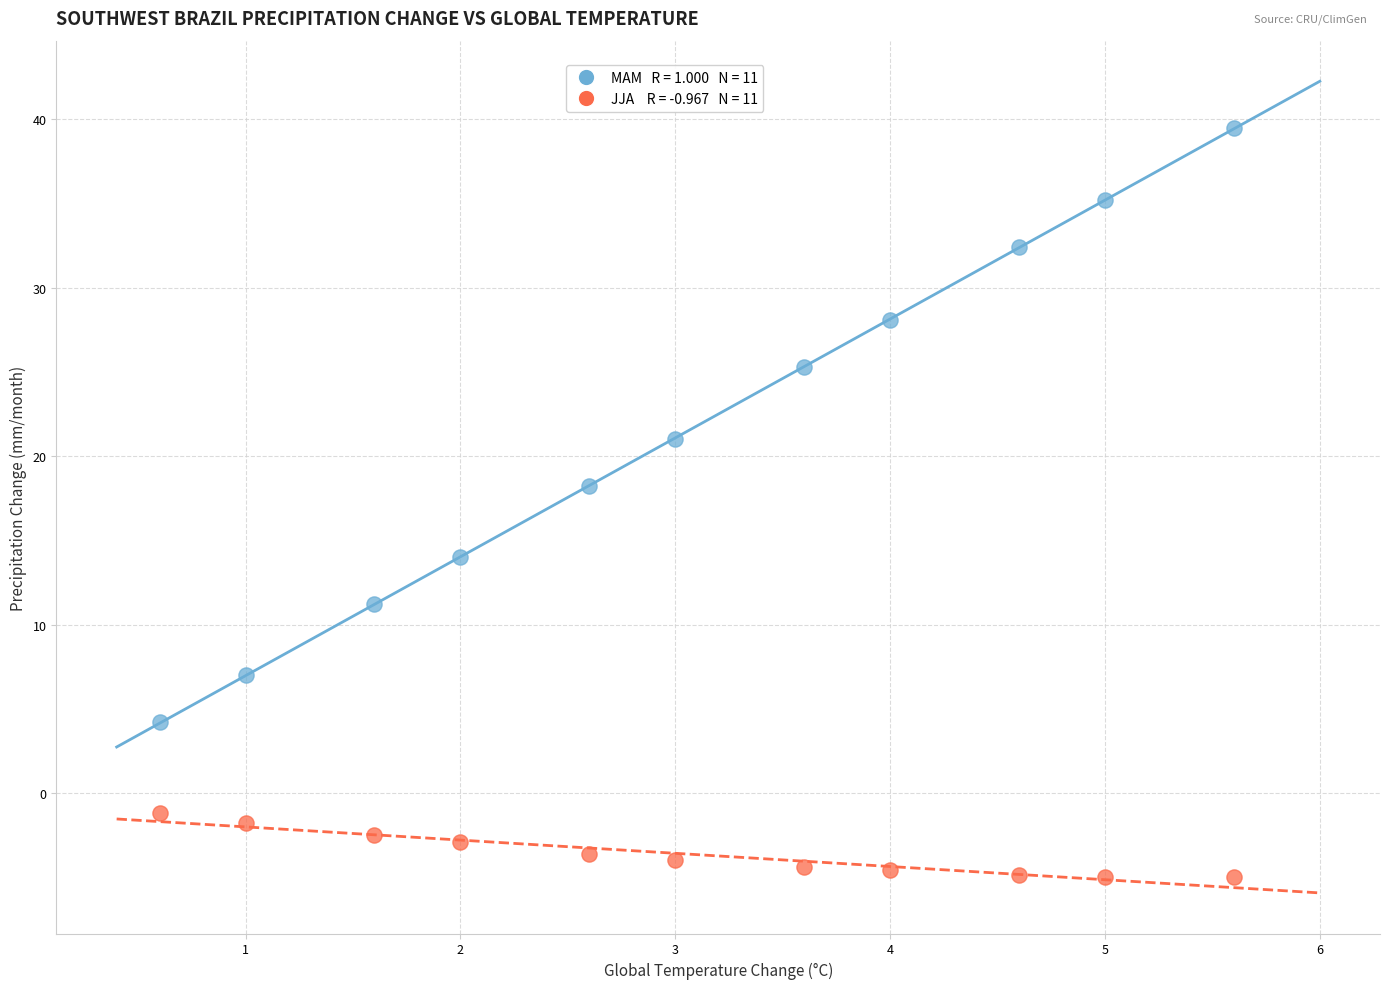

Across all data points, what is the range of Y values (max minus min)?

44.5